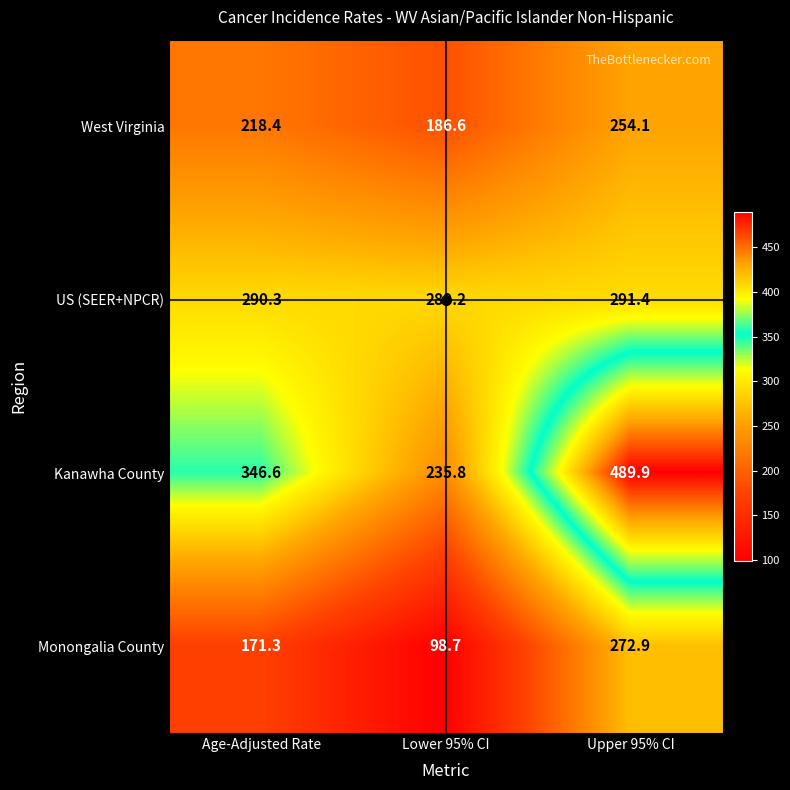

Which label corresponds to the smallest value in the chart?

Lower 95% CI